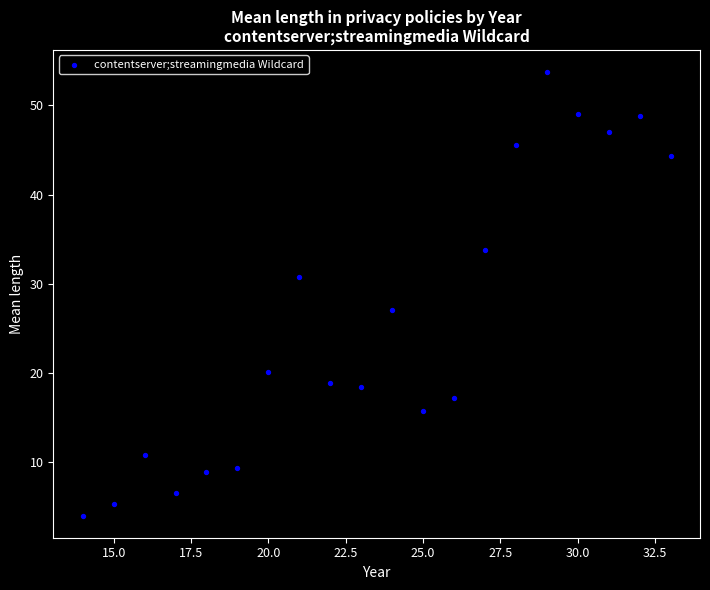

What Y value in the scatter plot is closest to 28?

27.0